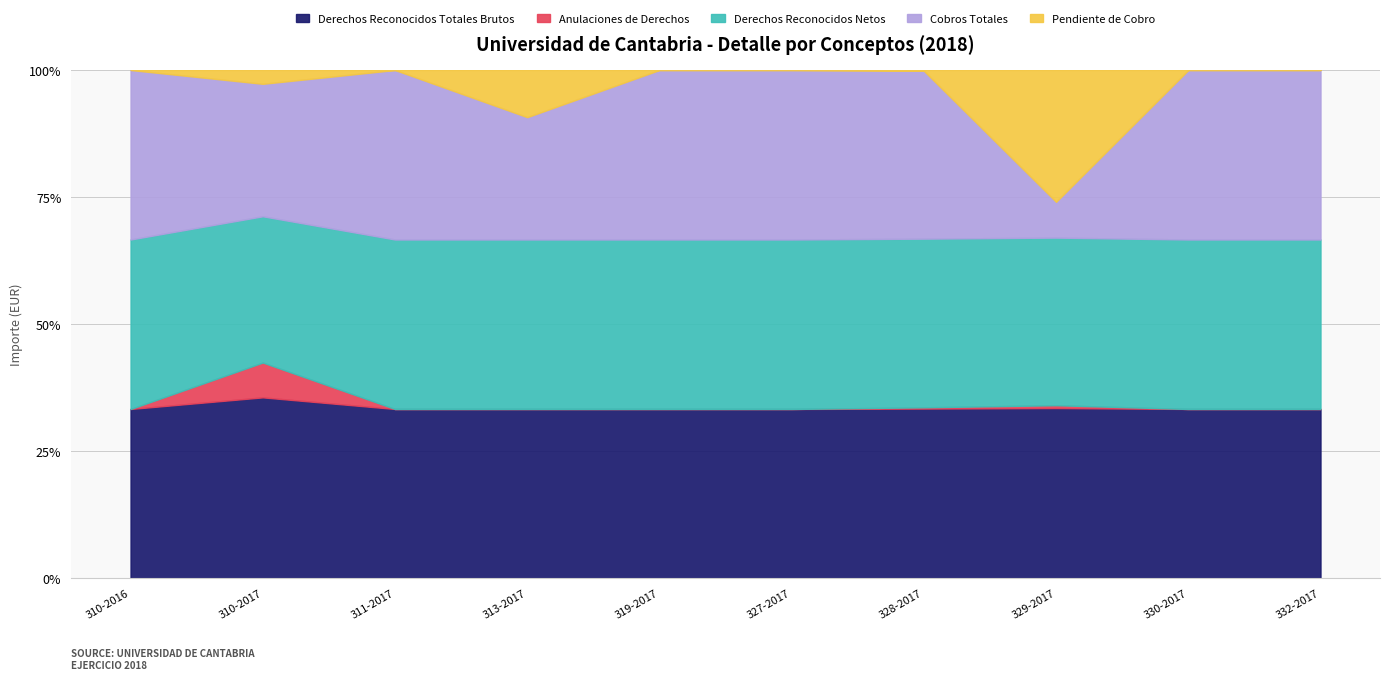

Which series has the widest spread of values?

Derechos Reconocidos Totales Brutos